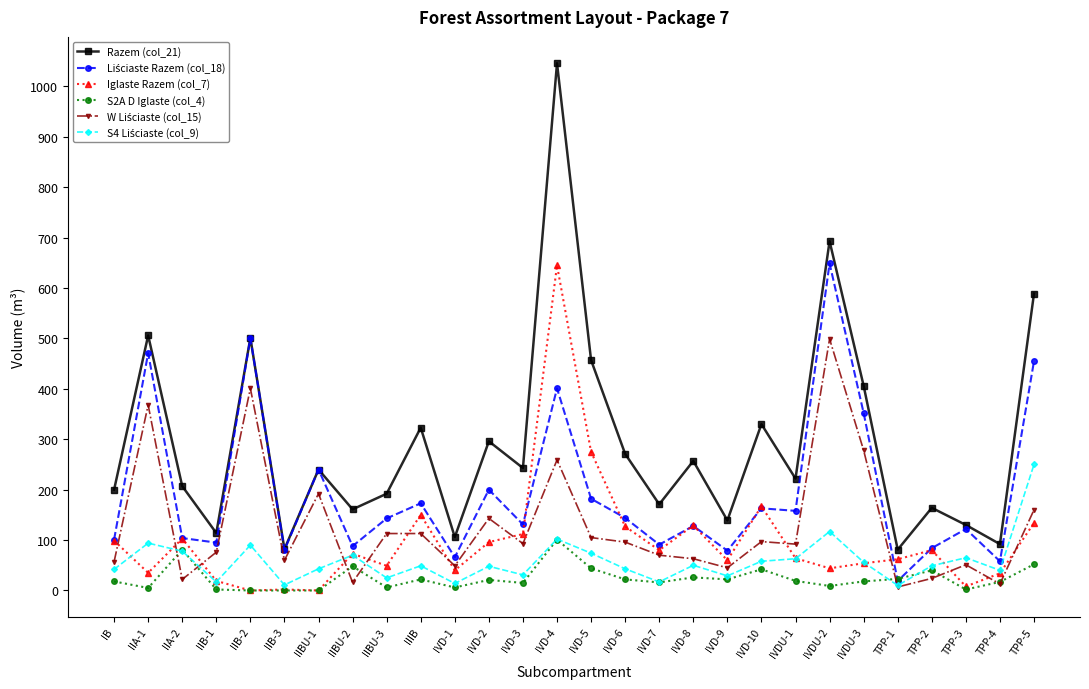

How many lines are shown in the chart?

6